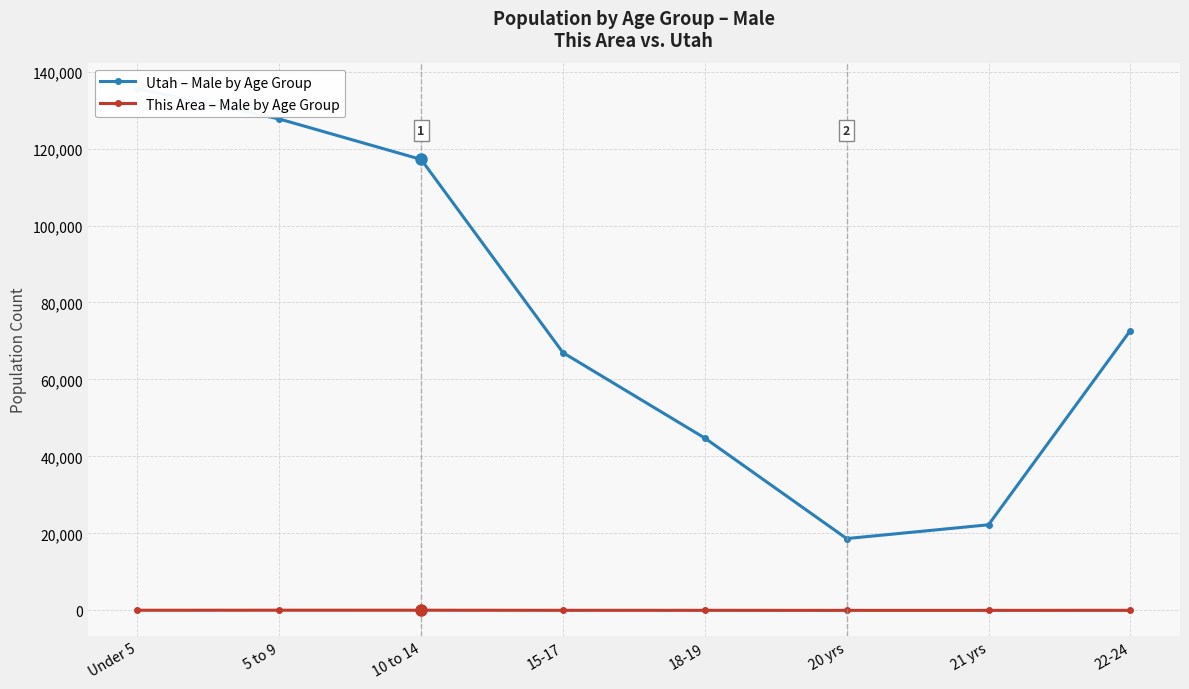

Reading left to right, what are all the values shown in this chart?

Utah – Male by Age Group: 135533	127676	117163	66961	44766	18656	22238	72713
This Area – Male by Age Group: 34	43	45	16	9	1	2	10